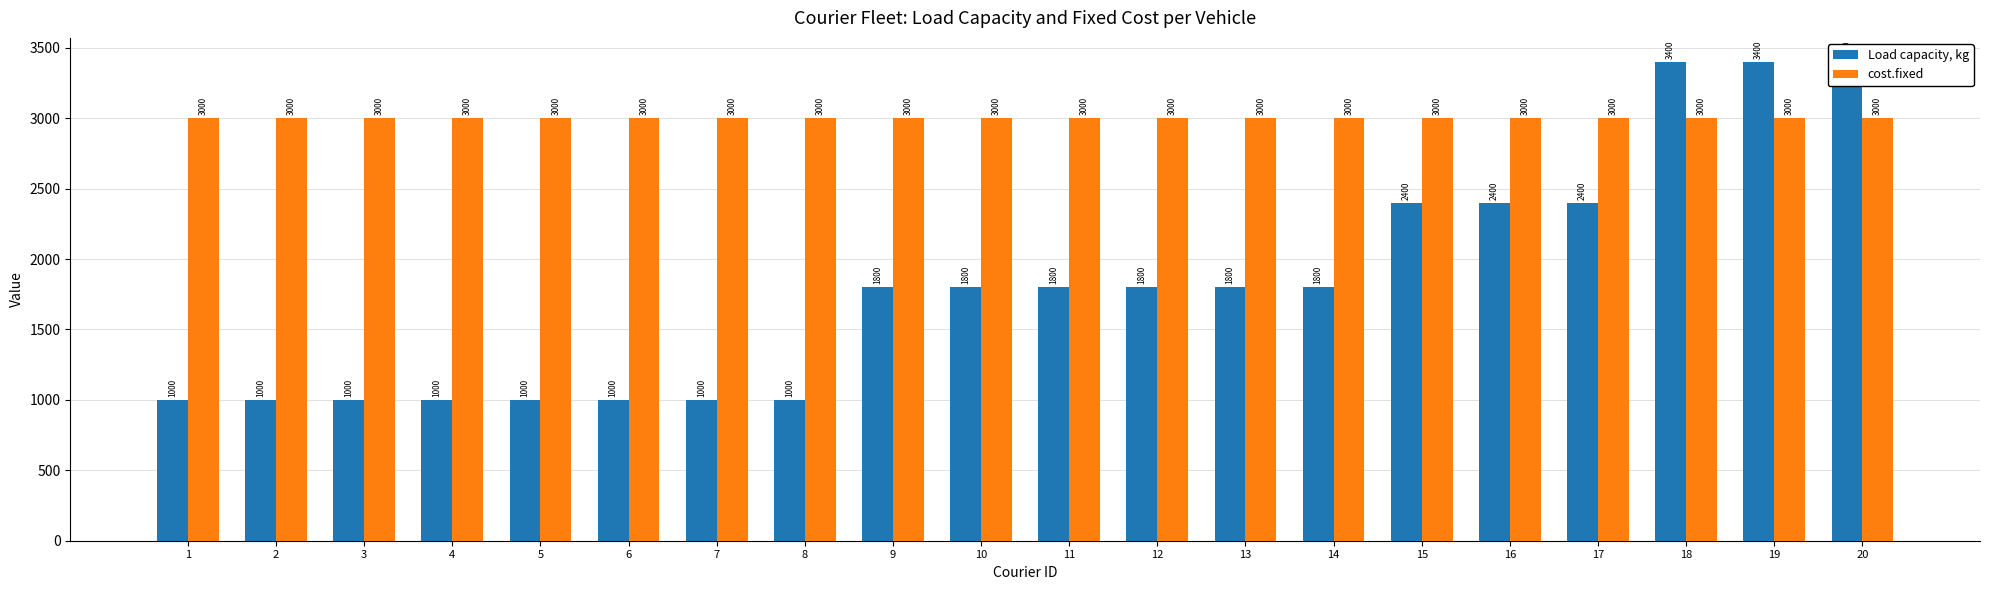

Are the bars horizontal?

No